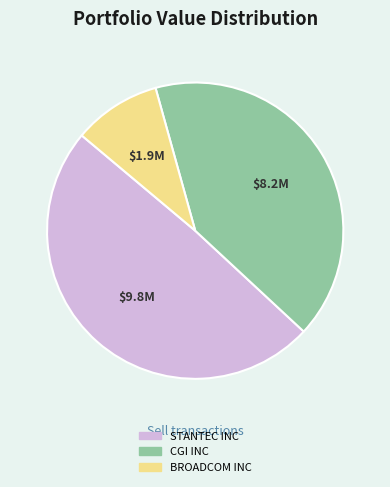

Is it true that CGI INC is 41% of the pie?

True